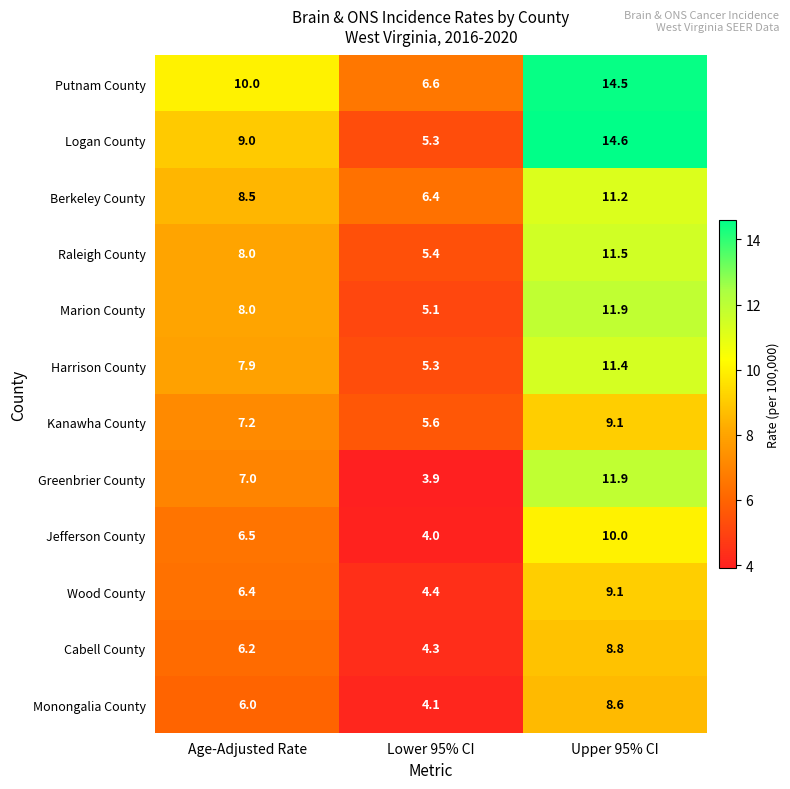

True or false: Cabell County has a value of 6.2 at Age-Adjusted Rate.

True